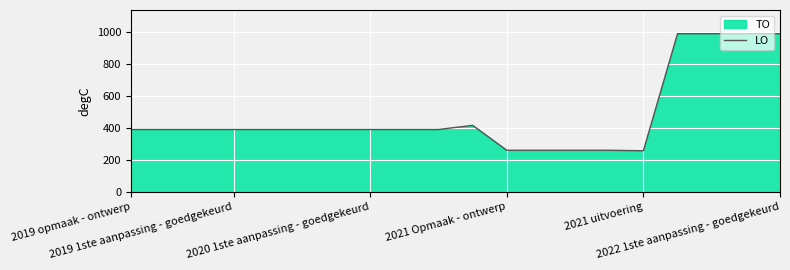

True or false: the data has more than 0 interior local peaks.

True